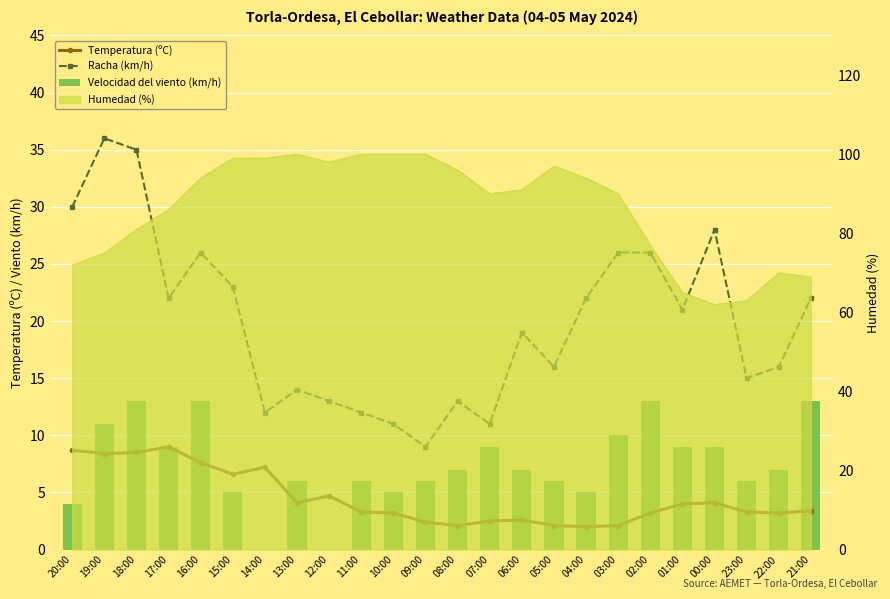

What is the highest value of the Velocidad del viento (km/h) series?

13.0